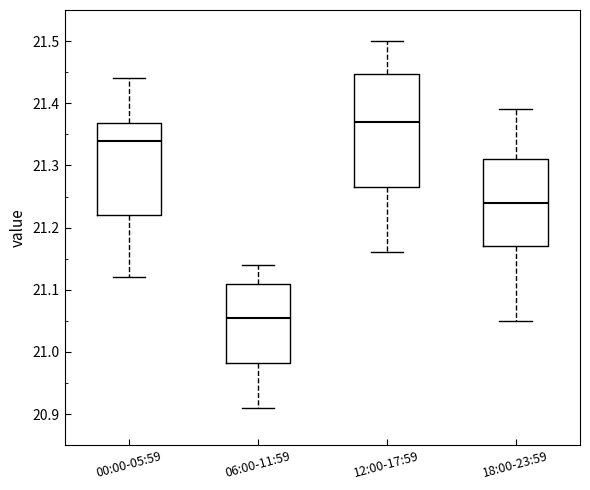

Which box has the lowest median line?

06:00-11:59